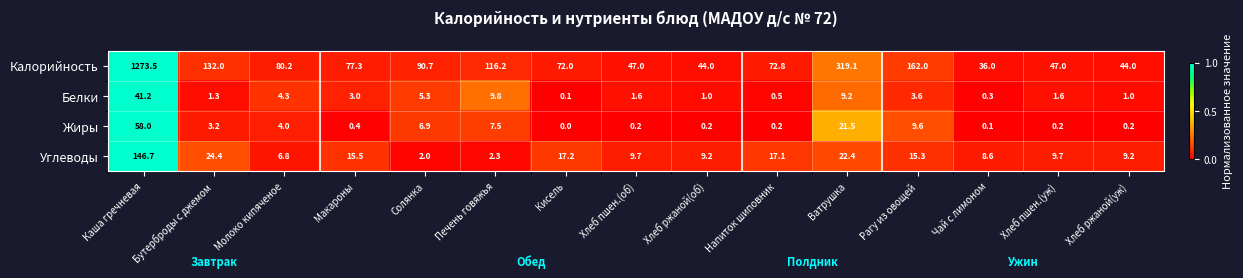

Which category has the lowest value across all series?

Кисель